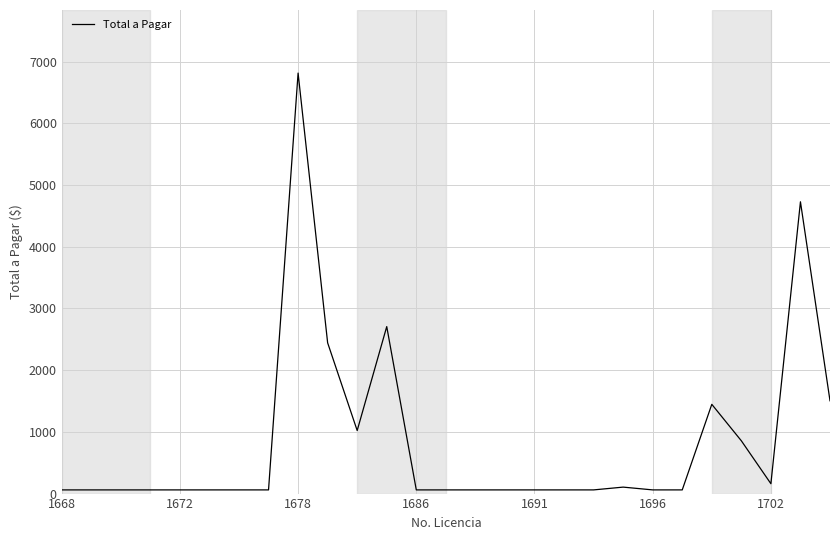

What is the greatest value displayed?

6813.9